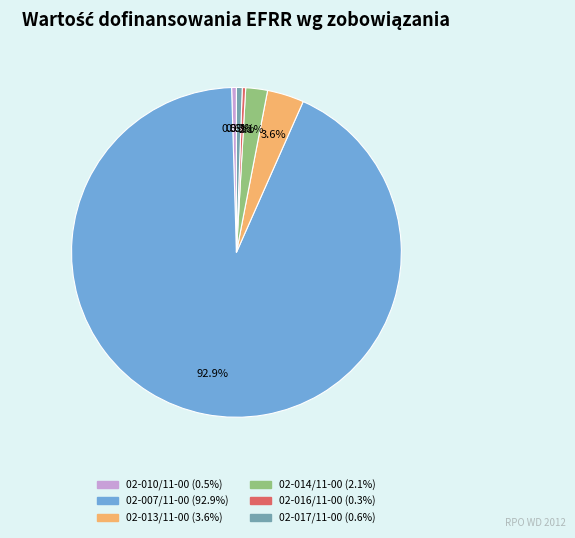

Is there any slice that represents more than half of the pie?

Yes